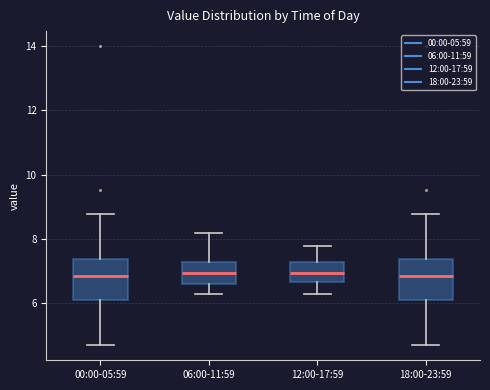

Reading left to right, transcribe this box plot: for each box, give where its median line is, the range the box spans, and where its two whiskers end, as read against the y-axis. The values are not printed on the chart, so give them approximately, as read against the axis.

00:00-05:59: median 6.8, box 6.2 to 7.4, whiskers 4.8 to 8.8
06:00-11:59: median 7.0, box 6.6 to 7.4, whiskers 6.4 to 8.2
12:00-17:59: median 7.0, box 6.6 to 7.4, whiskers 6.4 to 7.8
18:00-23:59: median 6.8, box 6.2 to 7.4, whiskers 4.8 to 8.8